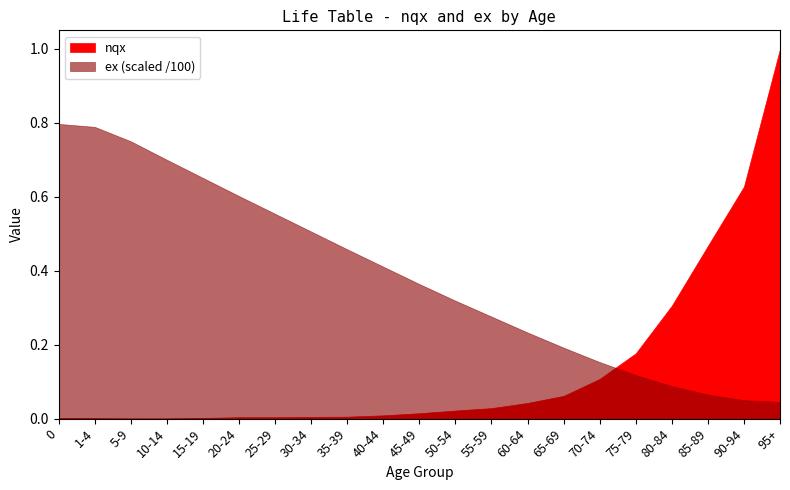

True or false: ex has more than 0 points higher than both neighbors.

False